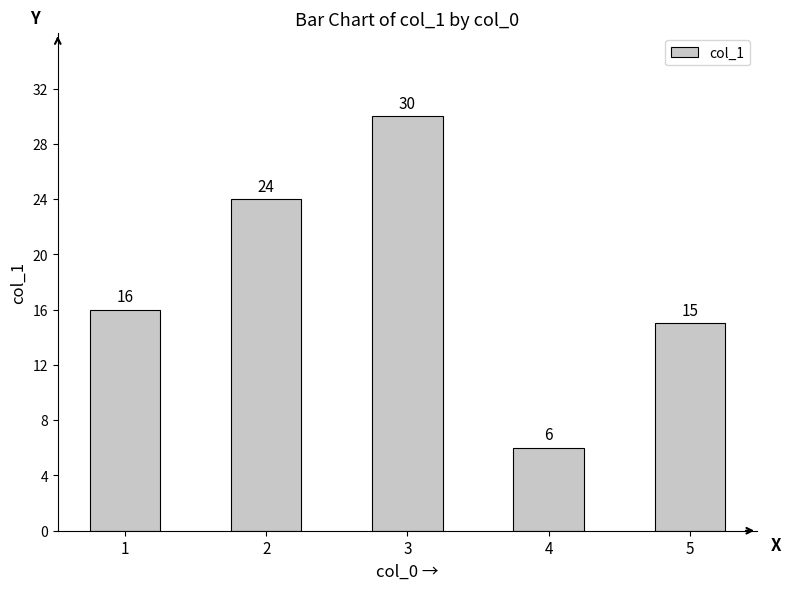

Rank the categories by value from highest to lowest.

3, 2, 1, 5, 4